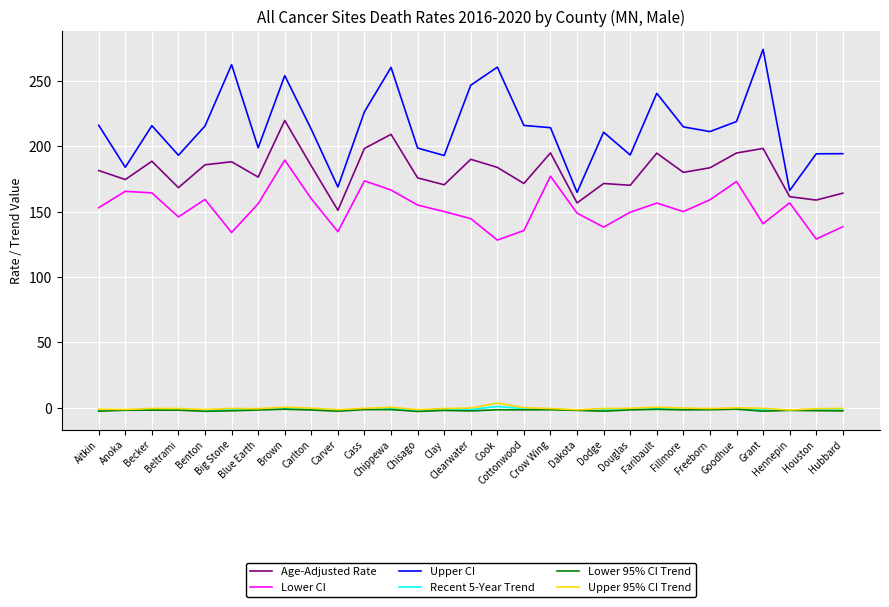

True or false: Upper CI and Lower 95% CI Trend cross at least once.

False